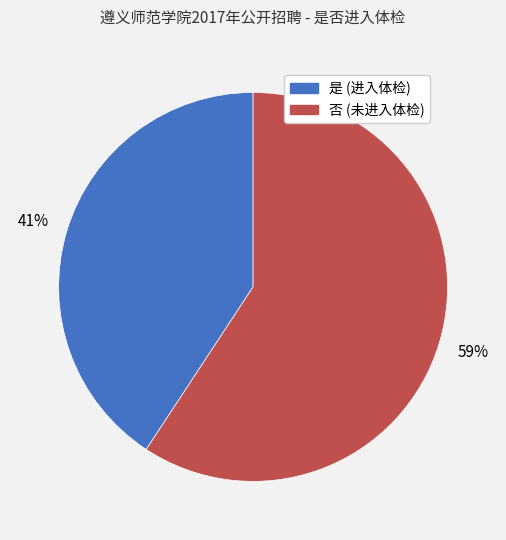

How many slices are in this pie chart?

2